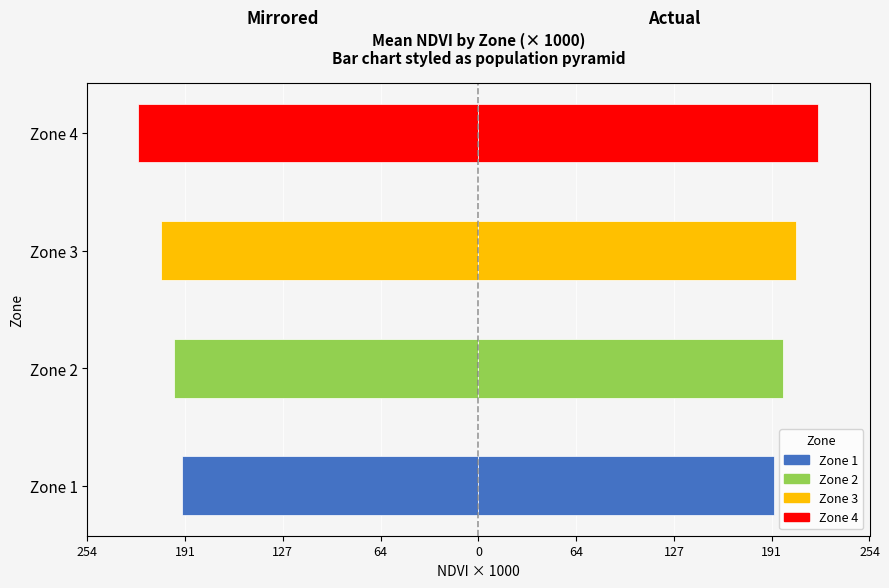

True or false: Right has a value of 328.6 at Zone 2.

False